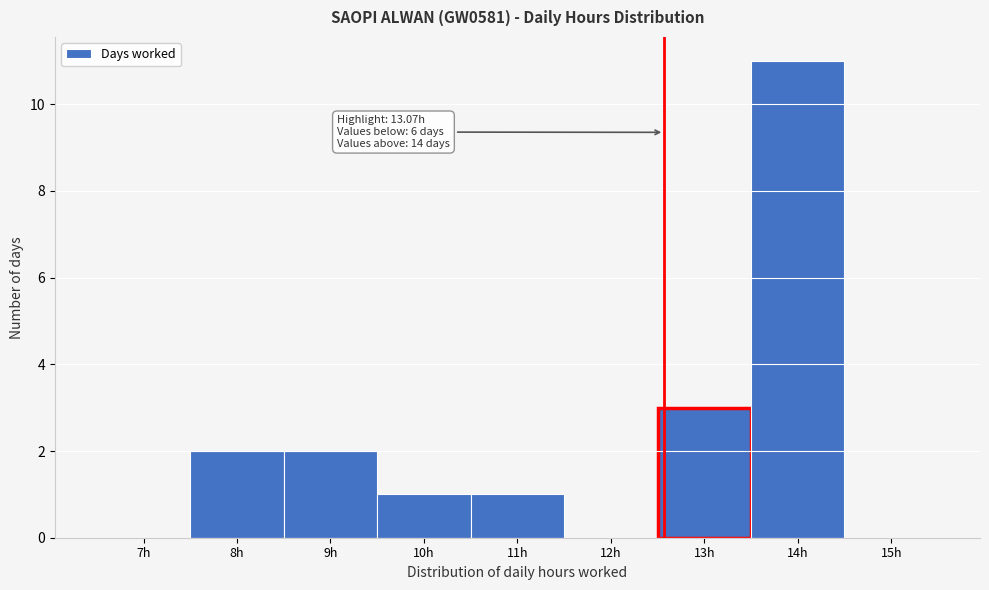

Reading left to right, extract all data points from this chart.

7h=0	8h=2	9h=2	10h=1	11h=1	12h=0	13h=3	14h=11	15h=0